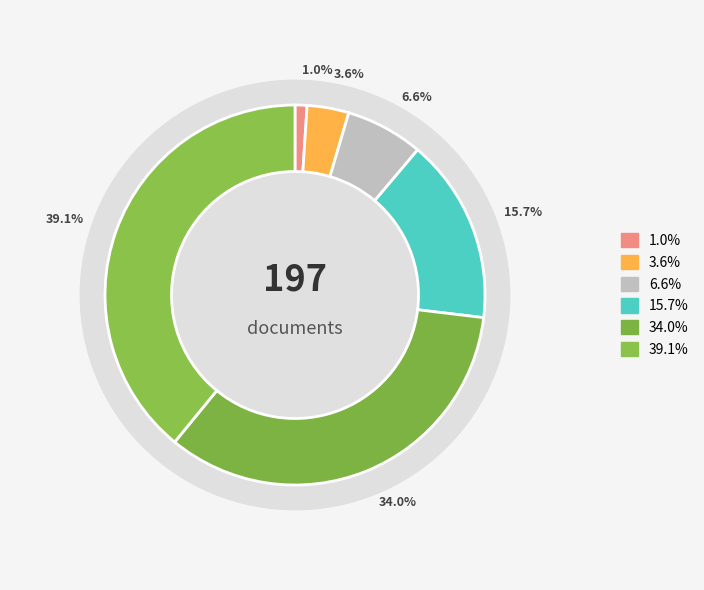

To the nearest percent, what is the difference between the largest and smallest slice percentages?

38%